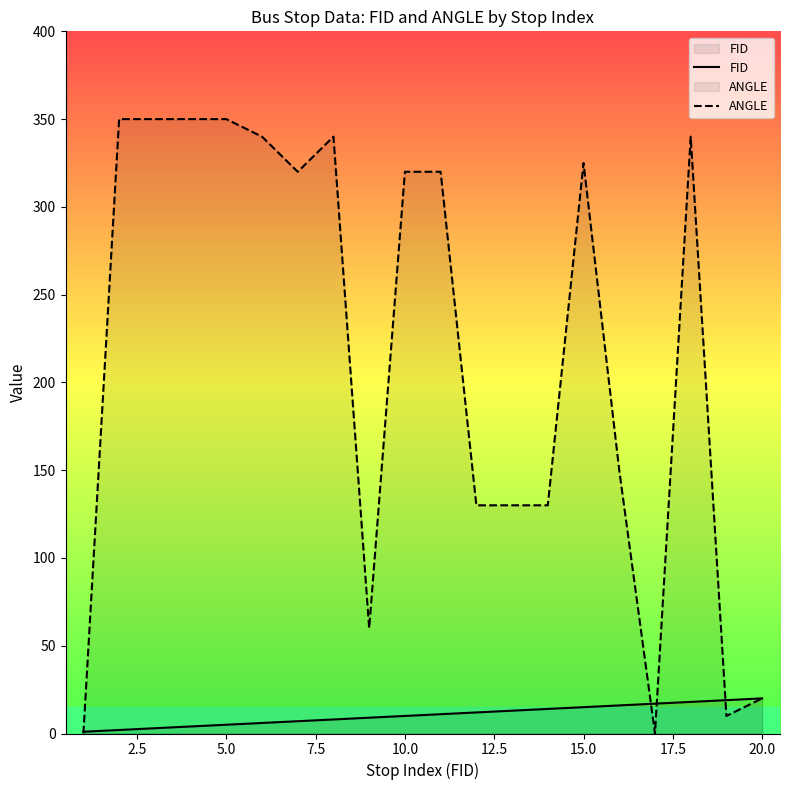

What is the total value across all series at 20.0?

40